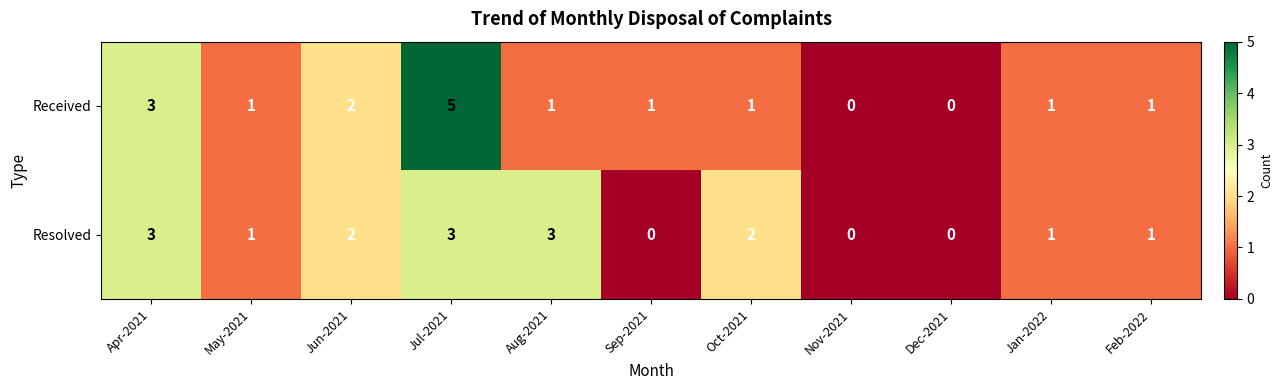

Rank the series by their maximum value, from highest to lowest.

Received, Resolved